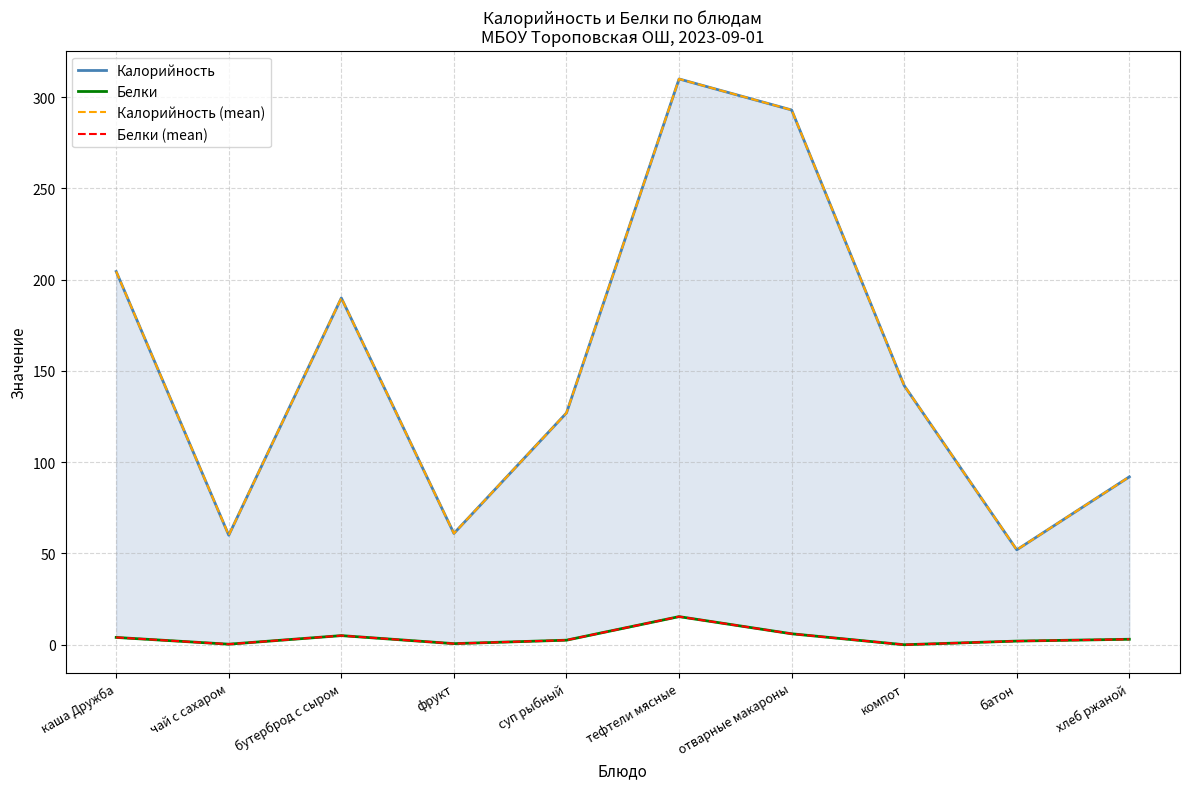

At how many categories does at least one series exceed 289?

2